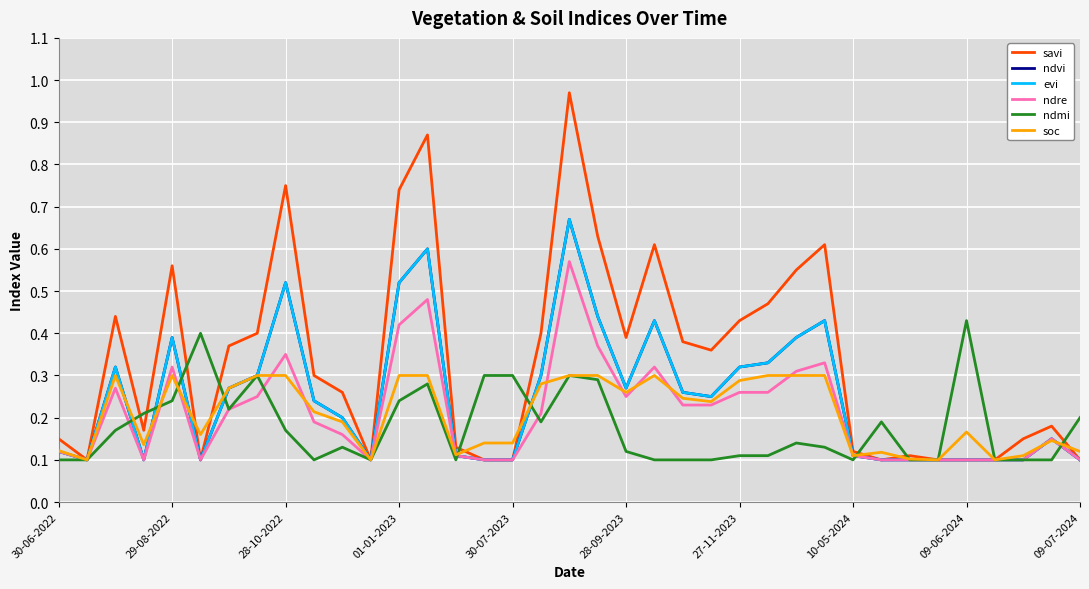

Reading left to right, what are all the values shown in this chart?

savi: 0.1	0.1	0.4	0.2	0.6	0.1	0.4	0.4	0.8	0.3	0.3	0.1	0.7	0.9	0.1	0.1	0.1	0.4	1.0	0.6	0.4	0.6	0.4	0.4	0.4	0.5	0.6	0.6	0.1	0.1	0.1	0.1	0.1	0.1	0.1	0.2	0.1
ndvi: 0.1	0.1	0.3	0.1	0.4	0.1	0.3	0.3	0.5	0.2	0.2	0.1	0.5	0.6	0.1	0.1	0.1	0.3	0.7	0.4	0.3	0.4	0.3	0.2	0.3	0.3	0.4	0.4	0.1	0.1	0.1	0.1	0.1	0.1	0.1	0.1	0.1
evi: 0.1	0.1	0.3	0.1	0.4	0.1	0.3	0.3	0.5	0.2	0.2	0.1	0.5	0.6	0.1	0.1	0.1	0.3	0.7	0.4	0.3	0.4	0.3	0.2	0.3	0.3	0.4	0.4	0.1	0.1	0.1	0.1	0.1	0.1	0.1	0.1	0.1
ndre: 0.1	0.1	0.3	0.1	0.3	0.1	0.2	0.2	0.3	0.2	0.2	0.1	0.4	0.5	0.1	0.1	0.1	0.2	0.6	0.4	0.2	0.3	0.2	0.2	0.3	0.3	0.3	0.3	0.1	0.1	0.1	0.1	0.1	0.1	0.1	0.1	0.1
ndmi: 0.1	0.1	0.2	0.2	0.2	0.4	0.2	0.3	0.2	0.1	0.1	0.1	0.2	0.3	0.1	0.3	0.3	0.2	0.3	0.3	0.1	0.1	0.1	0.1	0.1	0.1	0.1	0.1	0.1	0.2	0.1	0.1	0.4	0.1	0.1	0.1	0.2
soc: 0.1	0.1	0.3	0.1	0.3	0.2	0.3	0.3	0.3	0.2	0.2	0.1	0.3	0.3	0.1	0.1	0.1	0.3	0.3	0.3	0.3	0.3	0.2	0.2	0.3	0.3	0.3	0.3	0.1	0.1	0.1	0.1	0.2	0.1	0.1	0.1	0.1